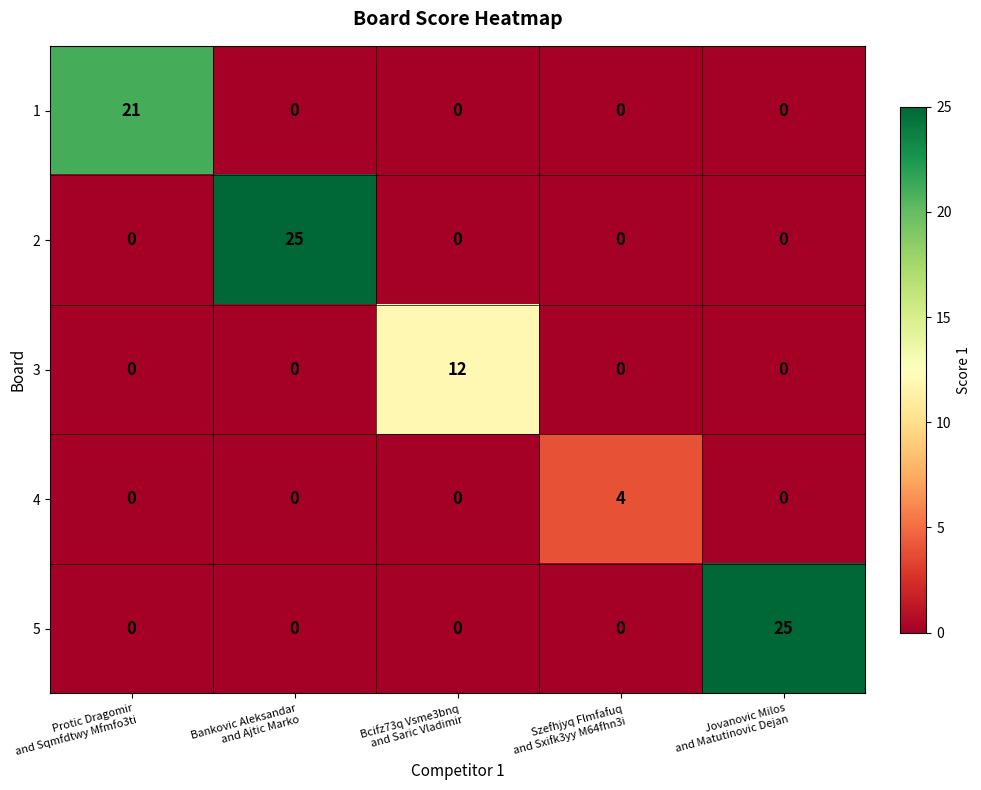

How many data points does each series have?

5